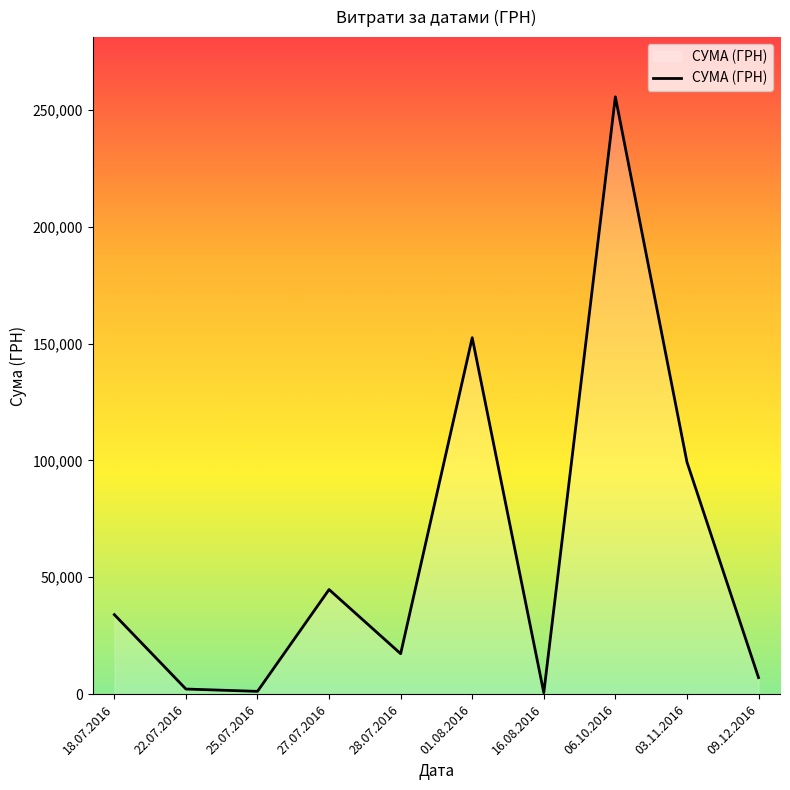

What is the ratio of the value at 06.10.2016 to the value at 18.07.2016?

7.5